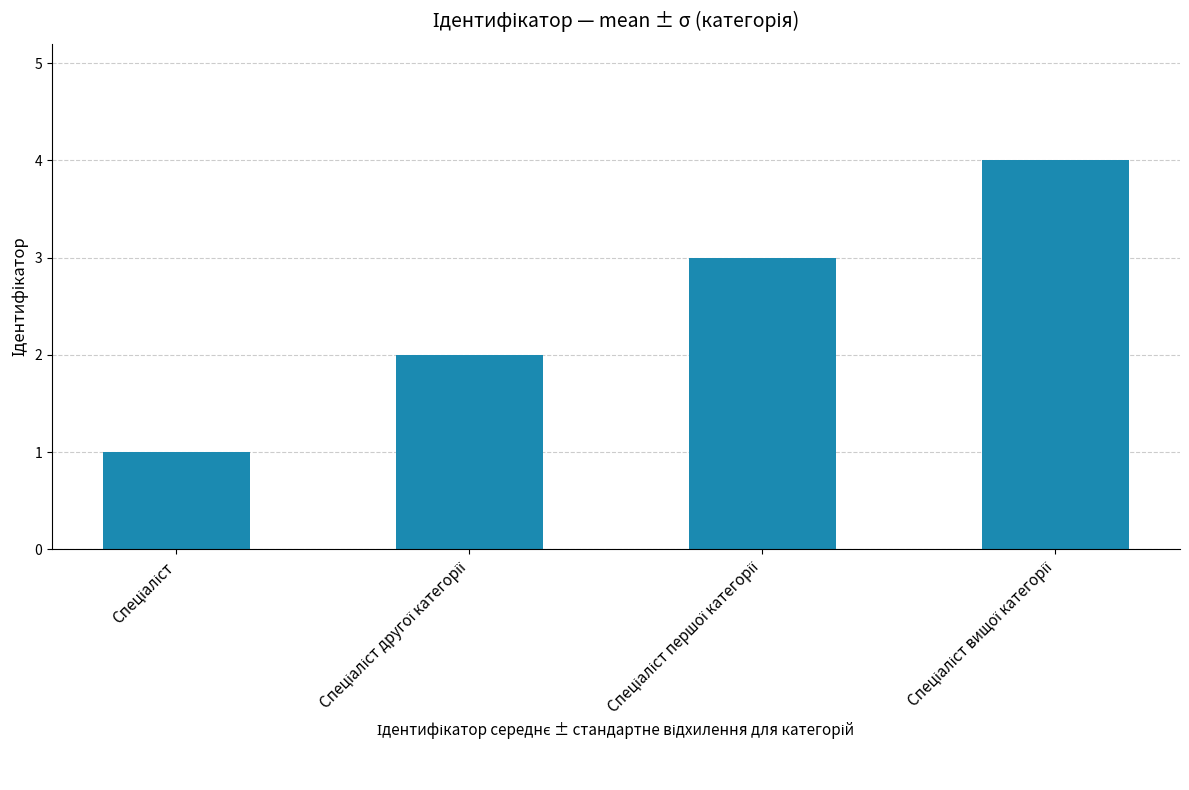

What is the sum of all values?

10